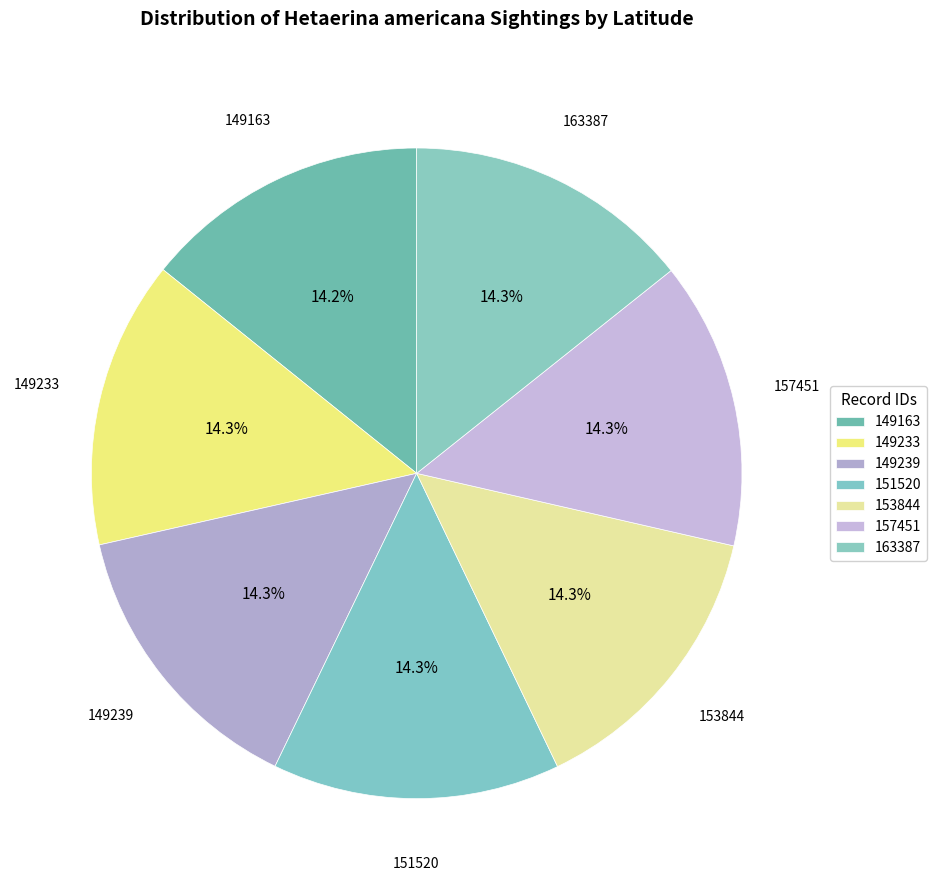

What is the change in value from 149163 to 157451?

+0.2